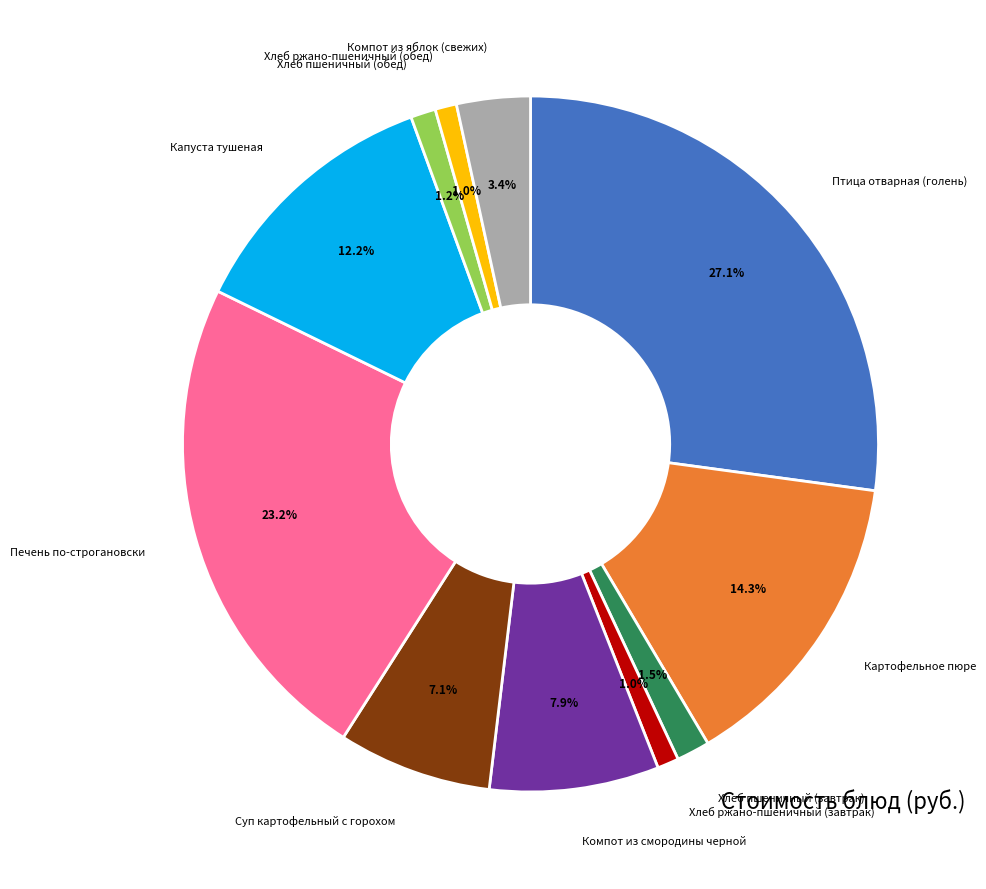

Is there any slice that represents more than half of the pie?

No